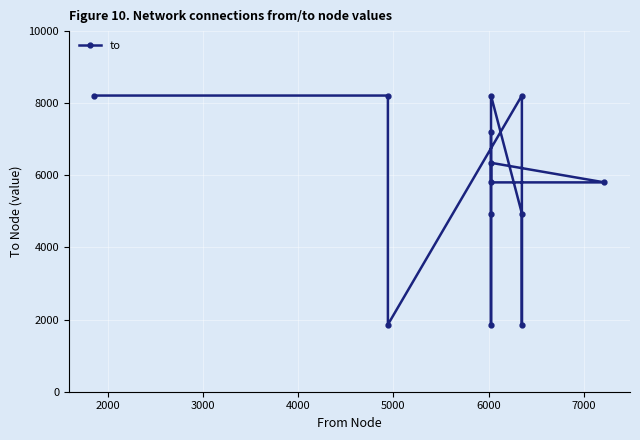

Count the values in the range 4942 to 8213.

10